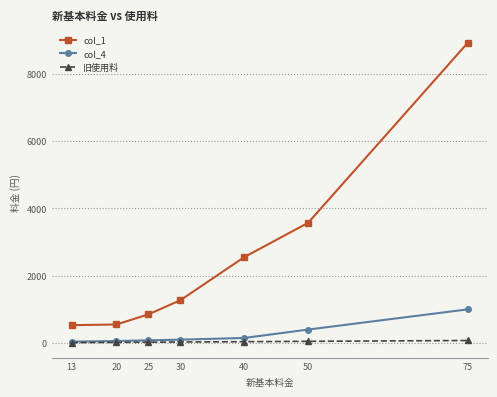

True or false: col_1 has more than 2 points higher than both neighbors.

False